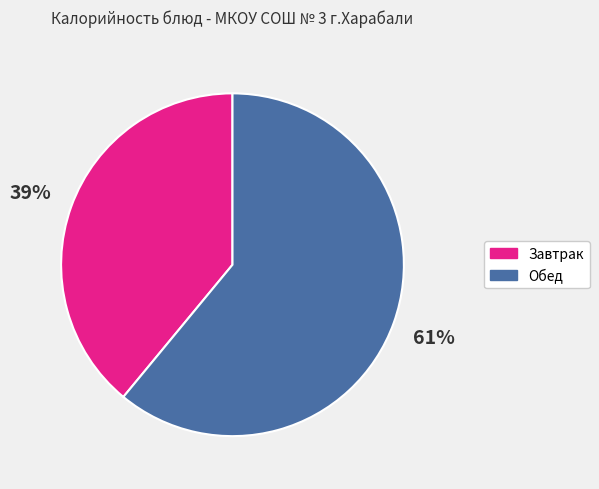

Is there any slice that represents more than half of the pie?

Yes